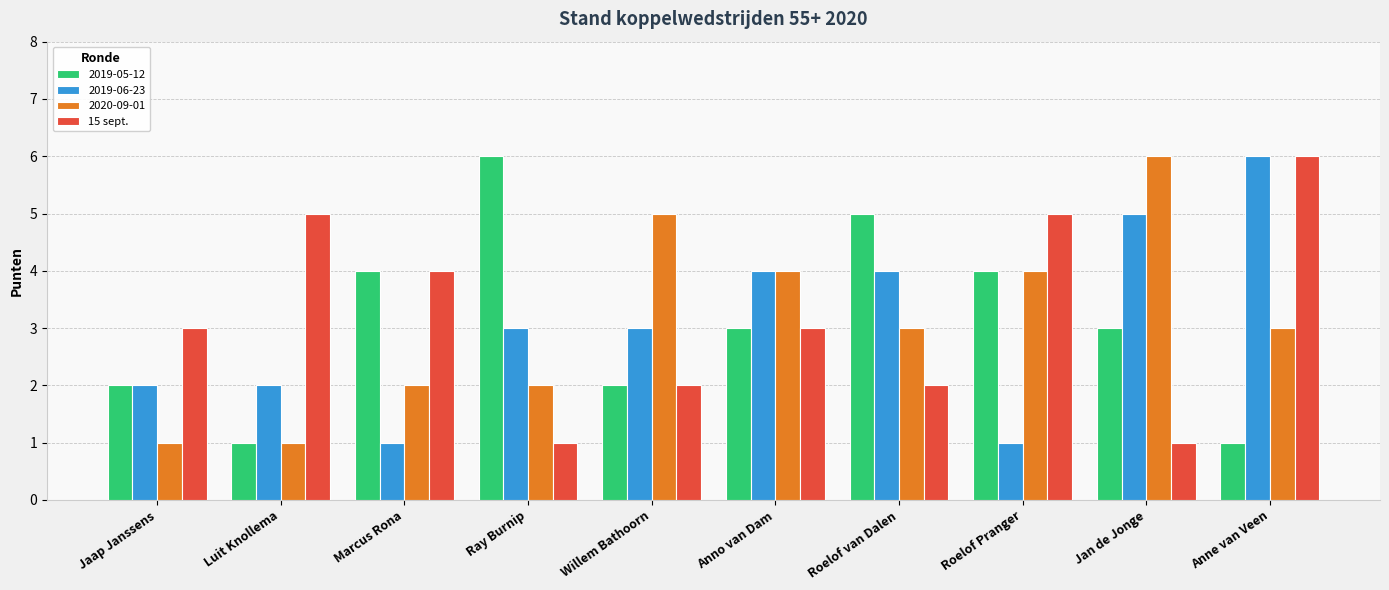

What is the spread (max minus min) of values at Roelof Pranger?

4